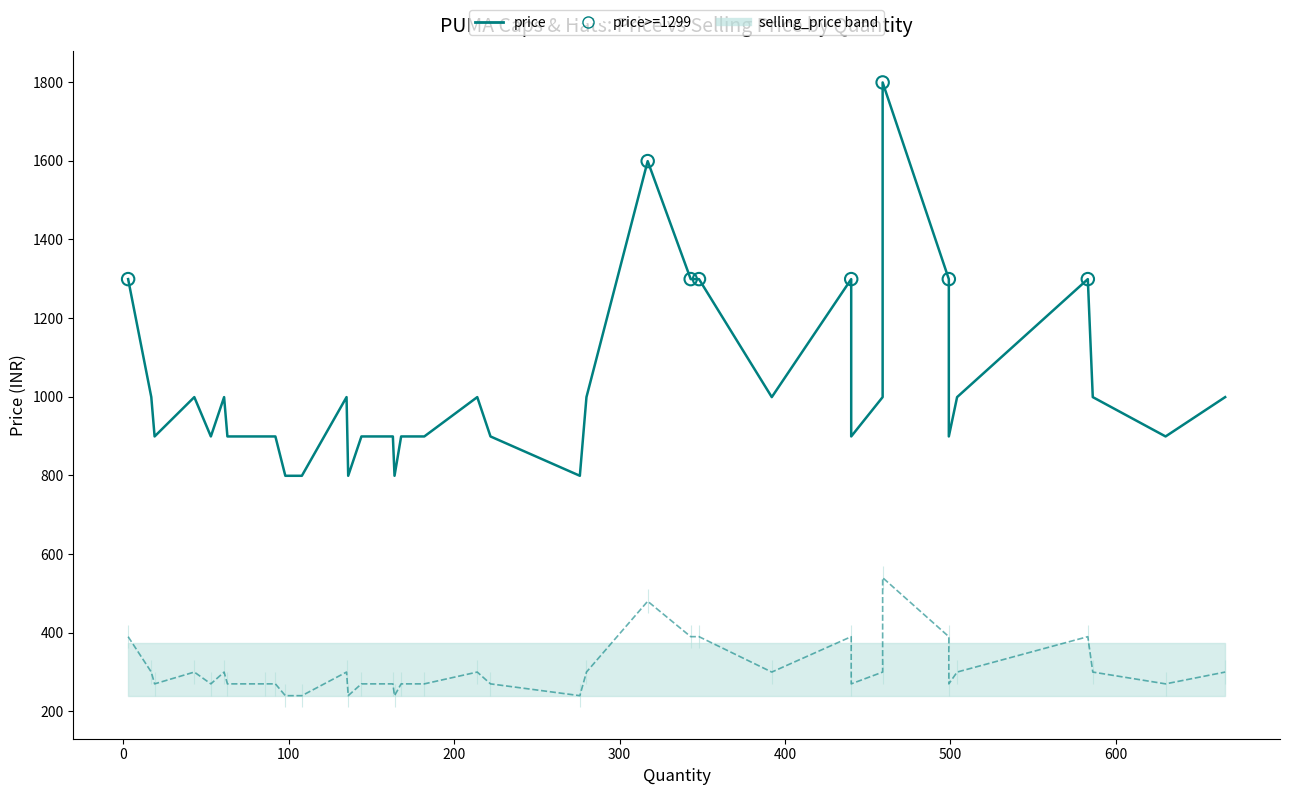

Which series contains the lowest Y value?

selling_price